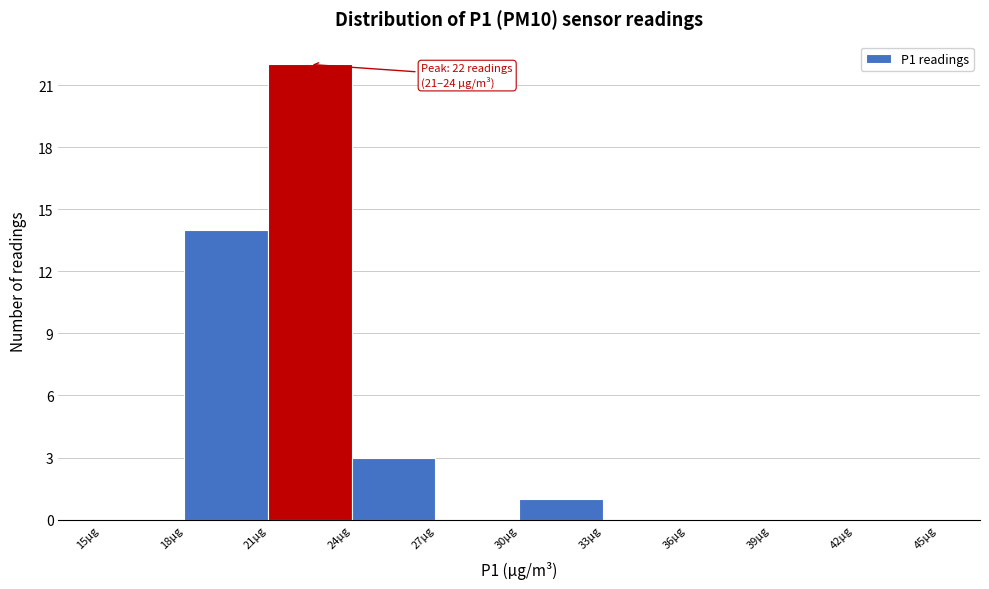

Over which range of the x-axis is the bar tallest?

21 to 24